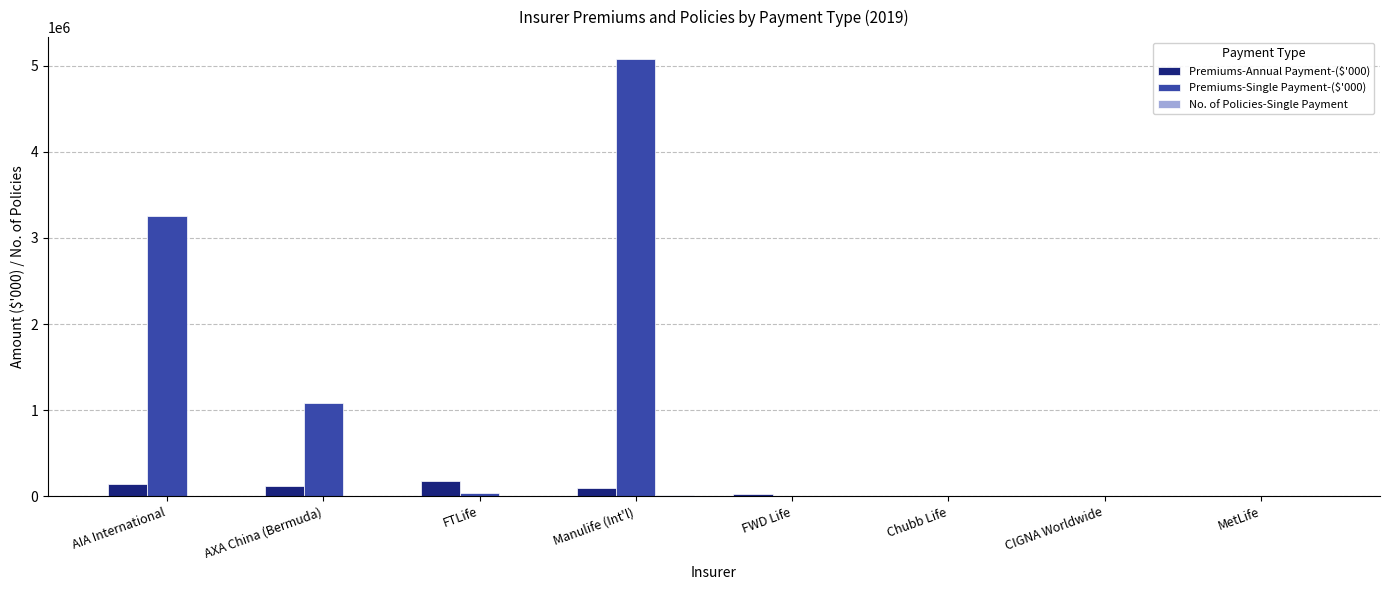

What is the sum of all Premiums-Single Payment-($'000) values?

9461124